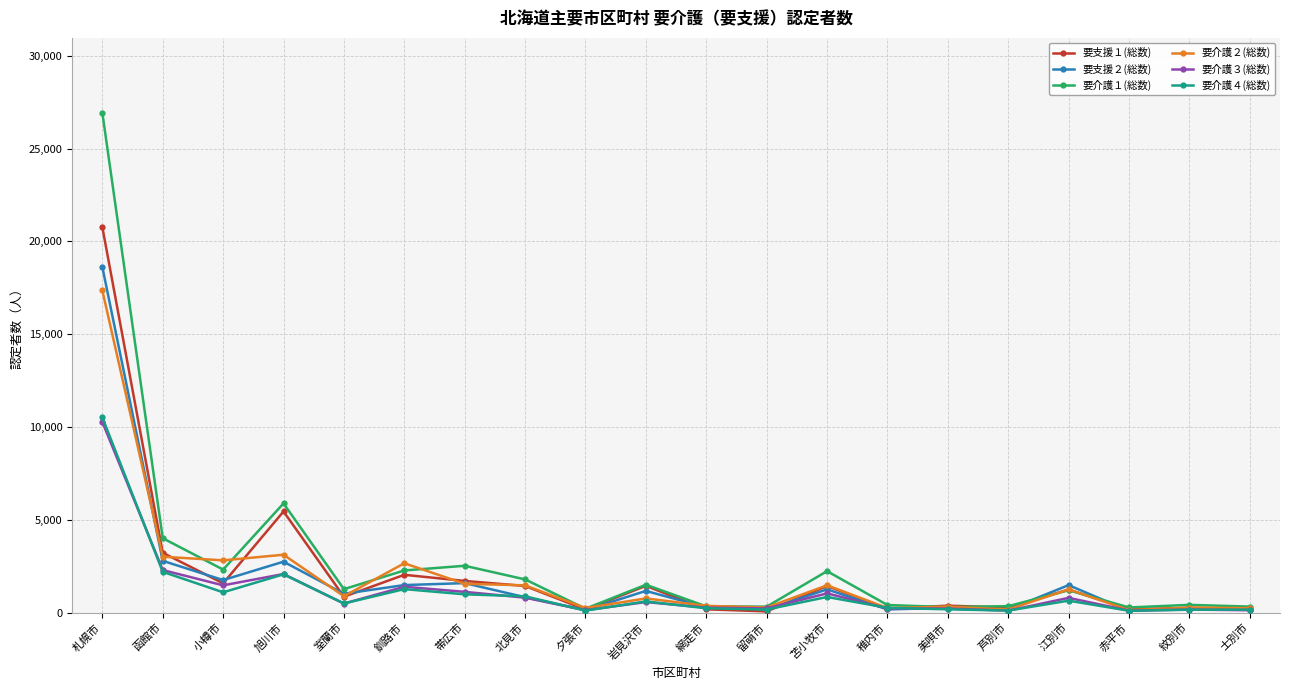

Which series has the largest total across all categories?

要介護１(総数)